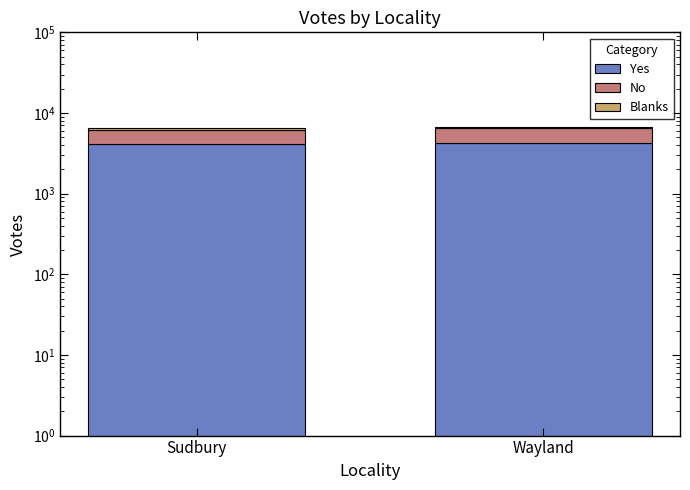

Between Wayland and Sudbury, which is larger?

Wayland